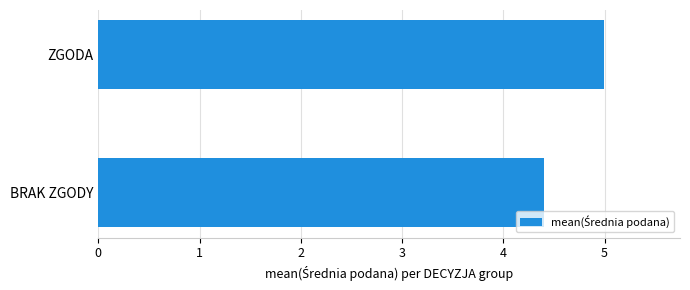

What is the smallest value displayed?

4.4